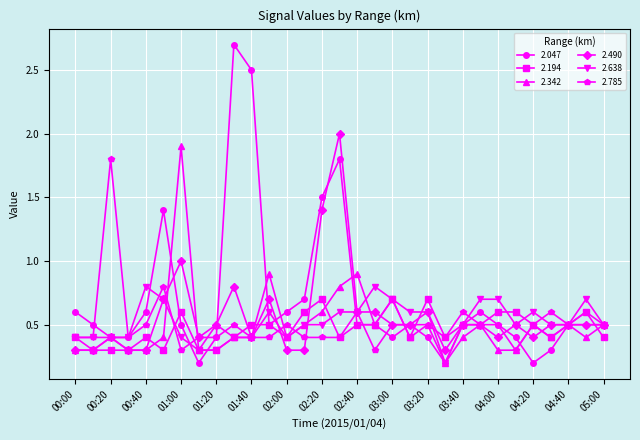

True or false: 2.047 has more than 0 interior local peaks.

True